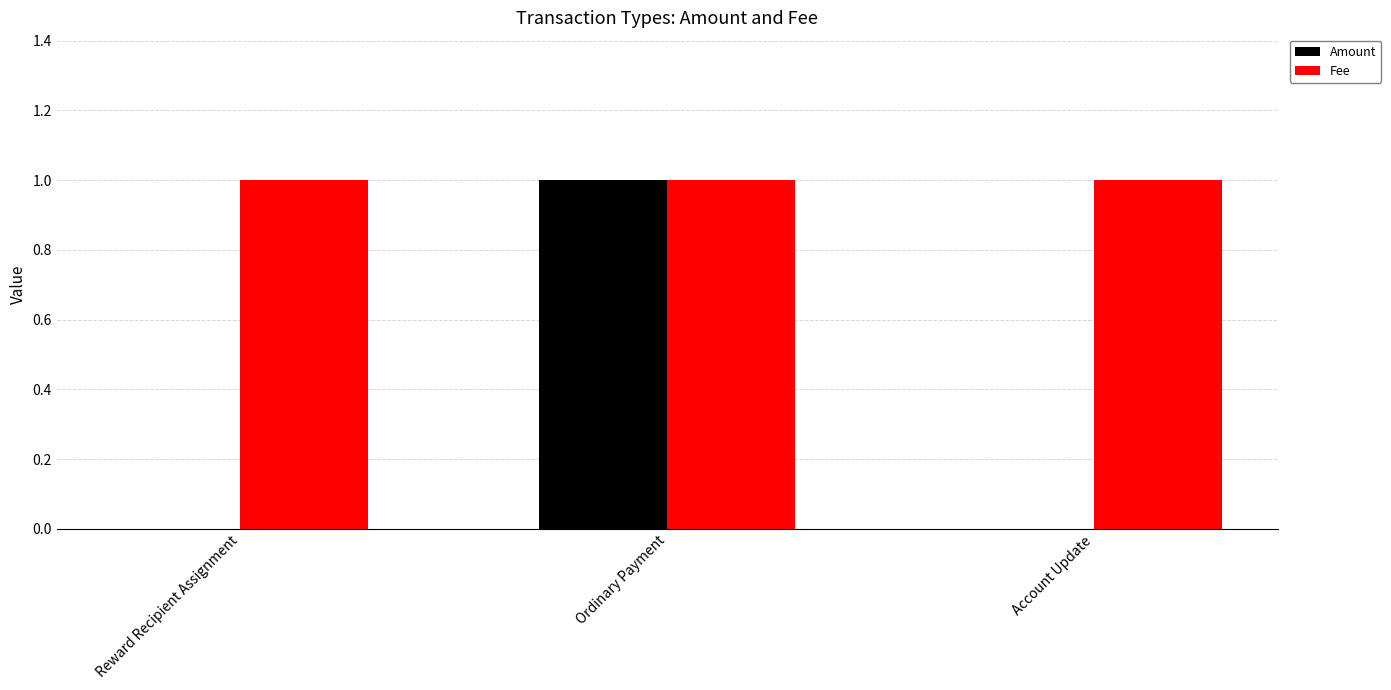

Is it true that Fee equals 0 at Ordinary Payment?

False